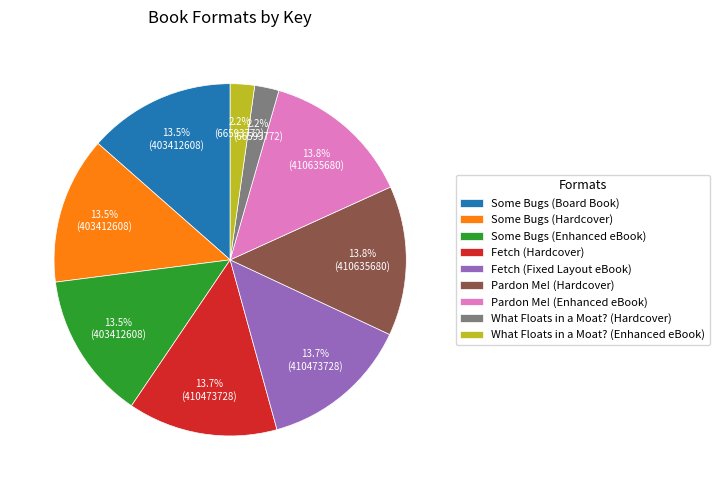

To the nearest percent, what is the difference between the largest and smallest slice percentages?

12%